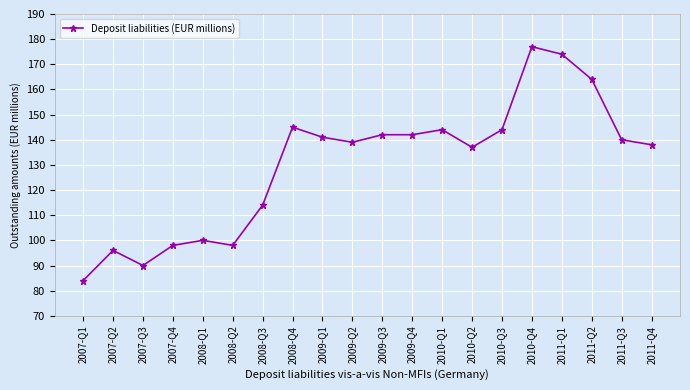

The value at 2008-Q3 is 114. True or false?

True